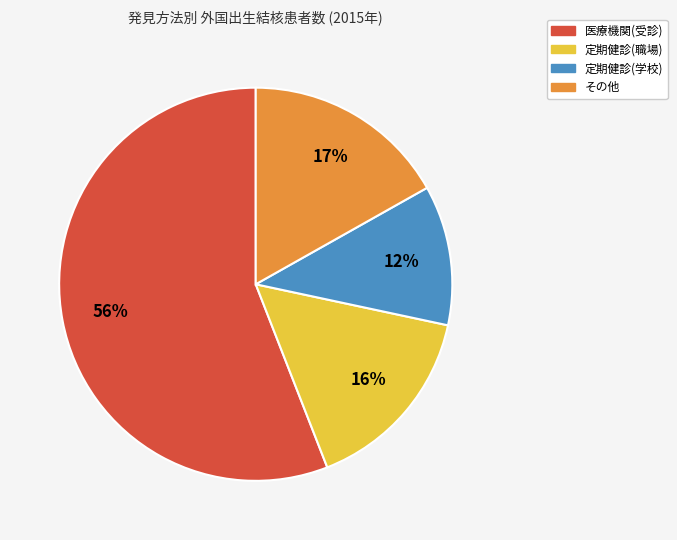

To the nearest percent, what is the average slice percentage?

25%